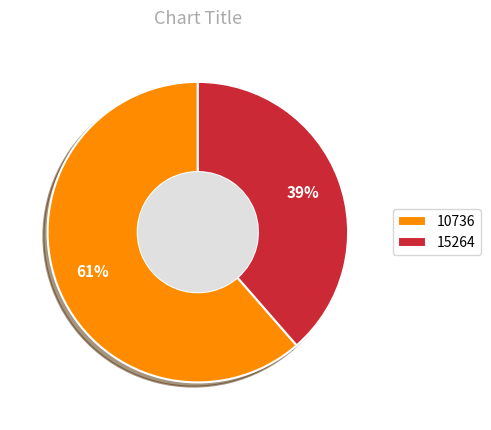

How many slices are in this pie chart?

2